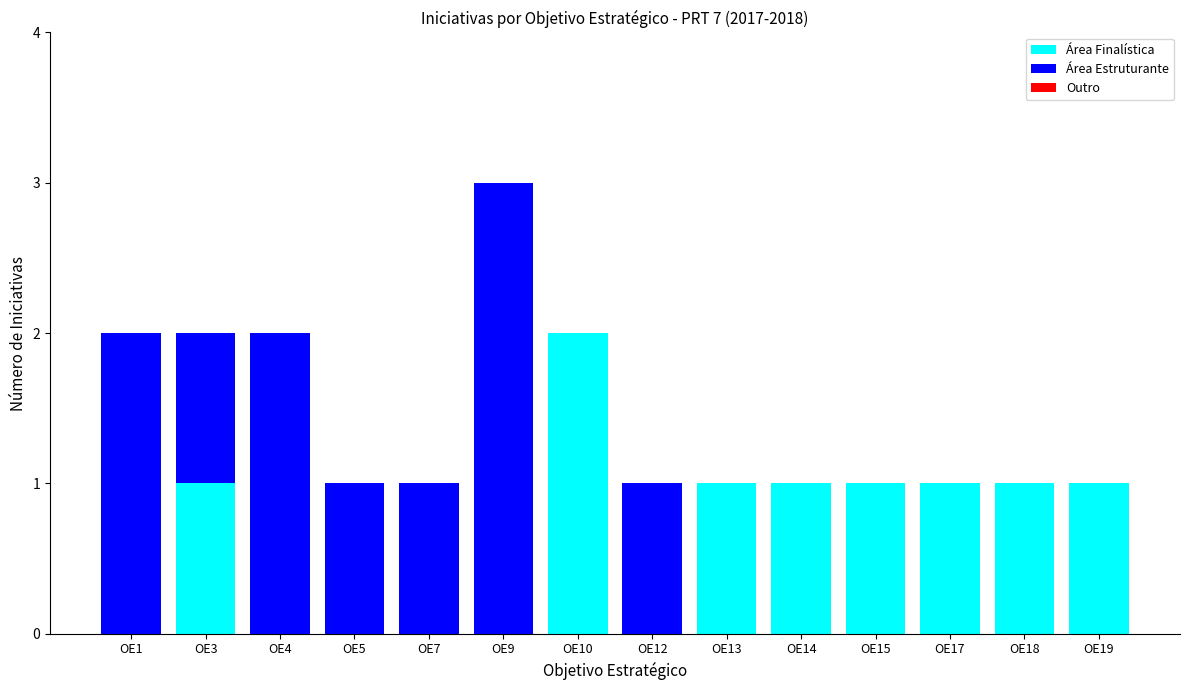

At which category is the sum across all series the highest?

OE9